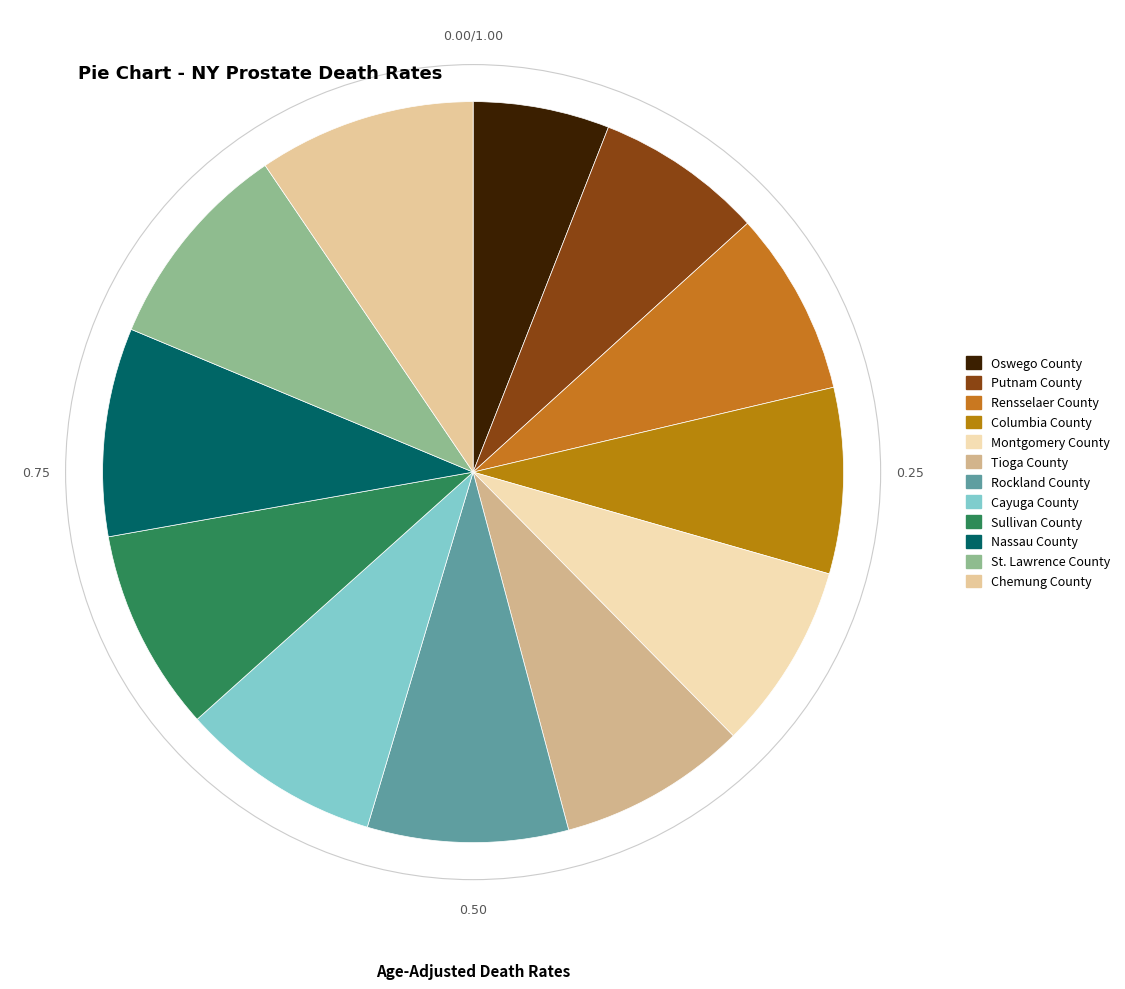

Rank the categories by value from highest to lowest.

Chemung County, St. Lawrence County, Nassau County, Sullivan County, Rockland County, Cayuga County, Tioga County, Montgomery County, Columbia County, Rensselaer County, Putnam County, Oswego County